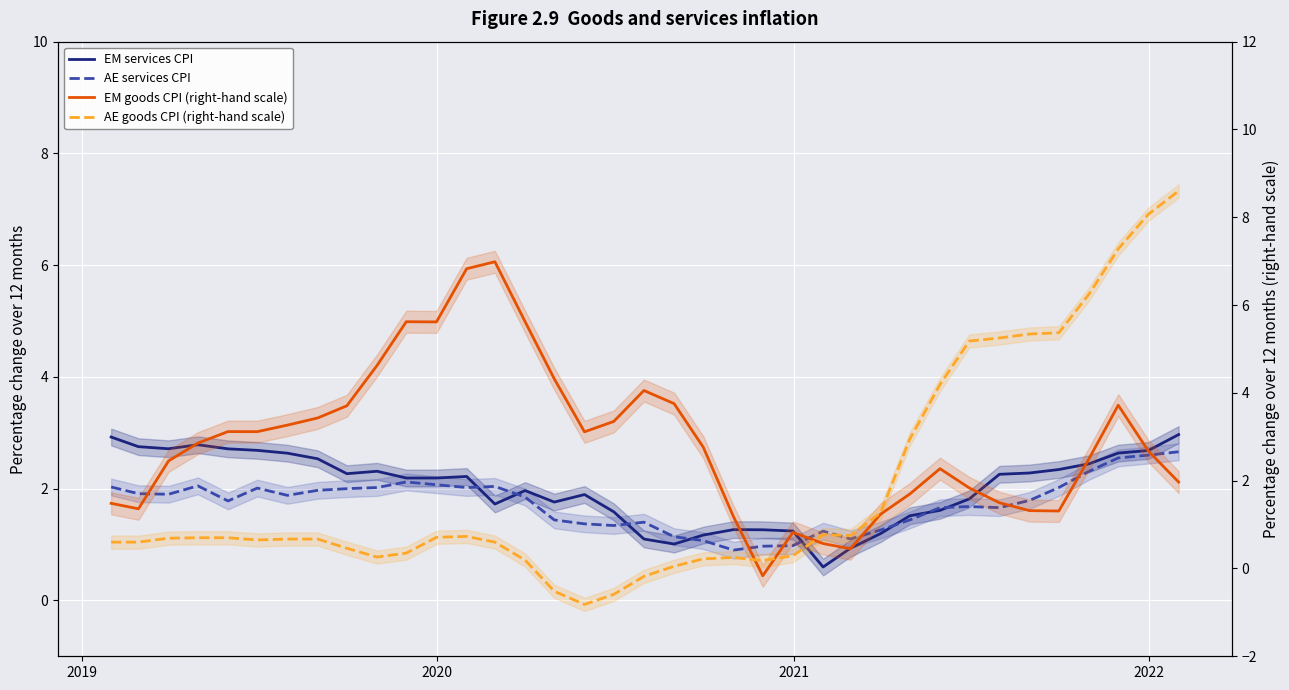

What is the difference between the second highest and minimum values in the EM services CPI series?

2.3